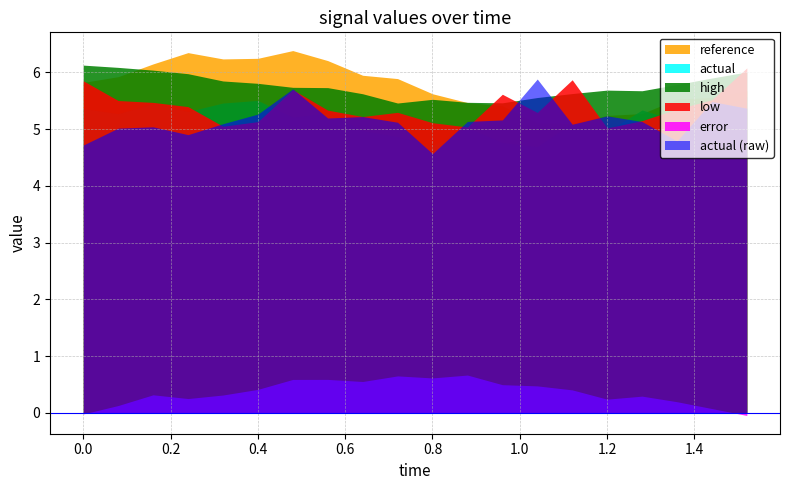

Does the chart have visible grid lines?

Yes